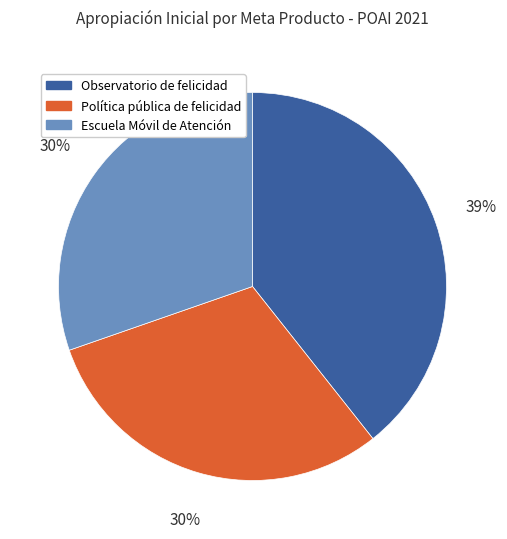

Approximately how many times larger is the value at Observatorio de felicidad compared to Escuela Móvil de Atención?

1.3